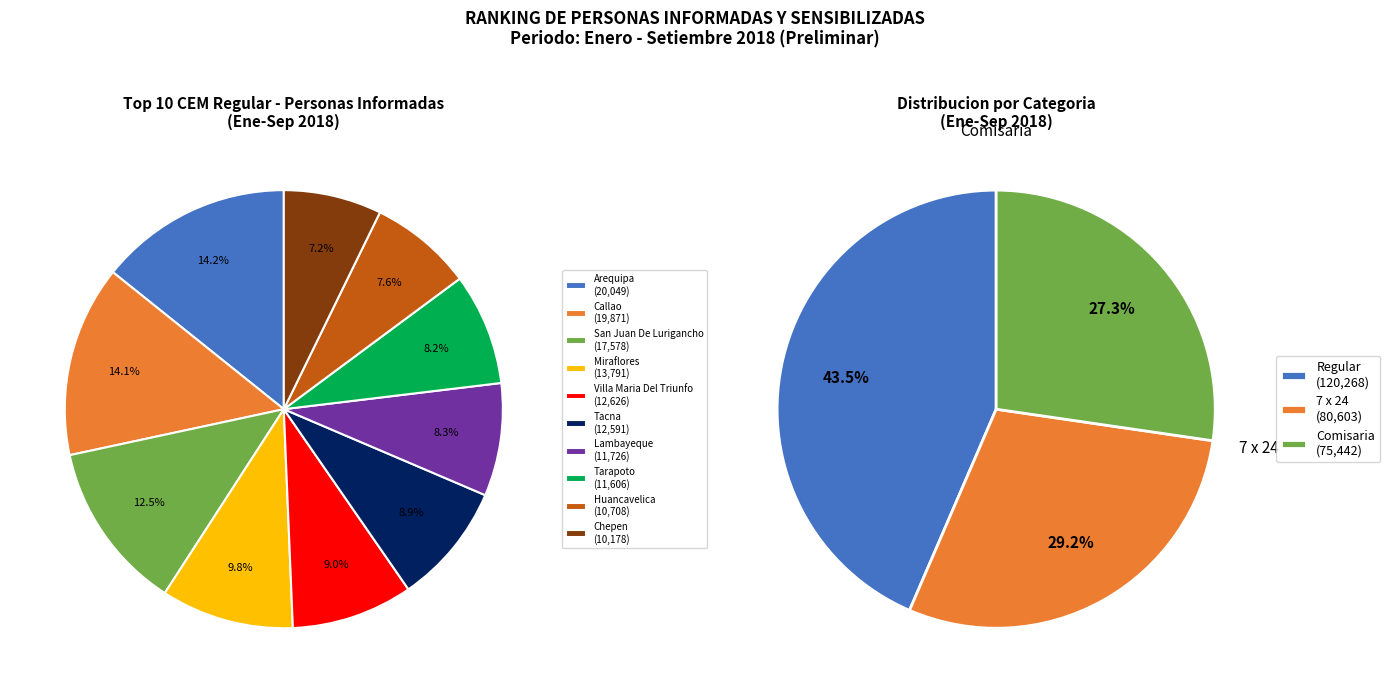

Count the number of slices in the pie.

10